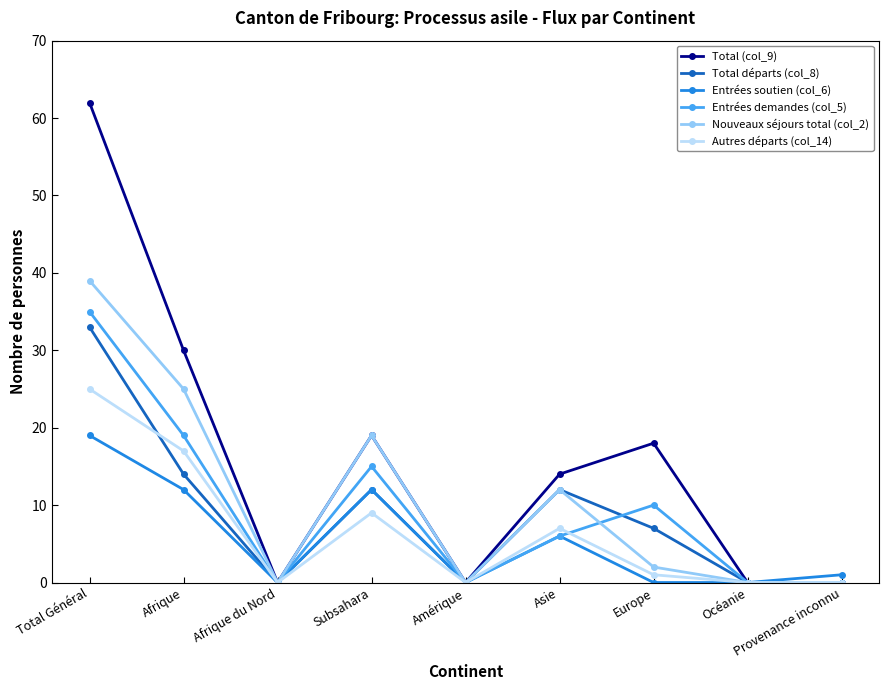

Which category has the highest value in the Total (col_9) series?

Total Général